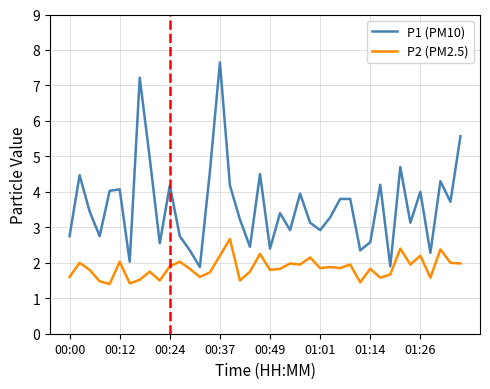

In P2 (PM2.5), how many points are lower than both neighbors (excluding endpoints)?

13